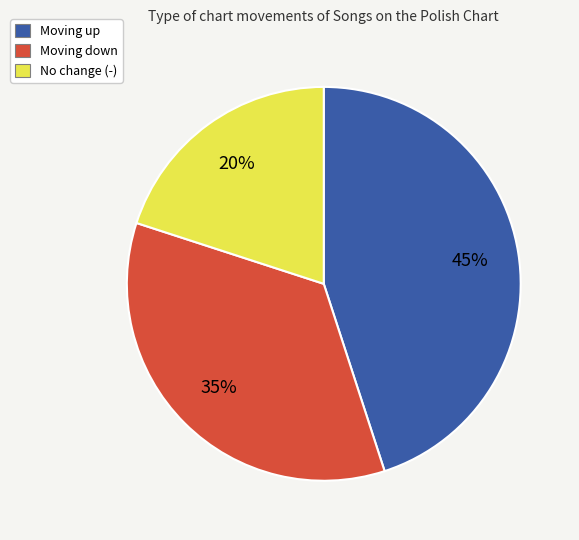

Is there a majority slice in this chart?

No